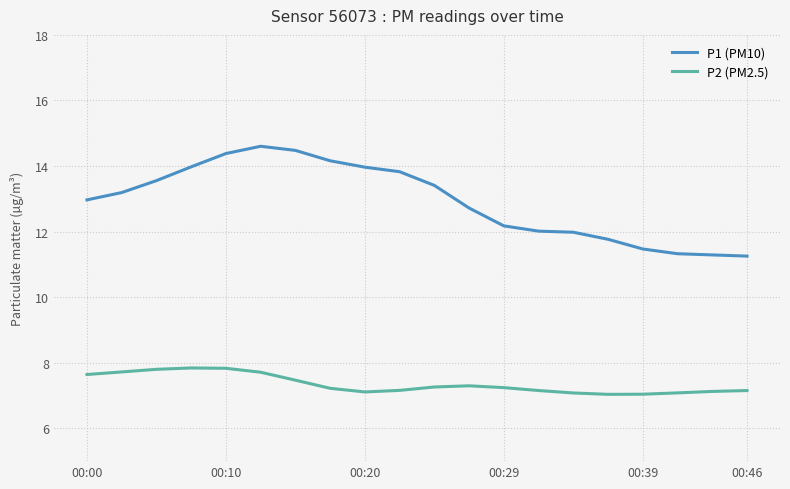

Which series has the widest spread of values?

P1 (PM10)